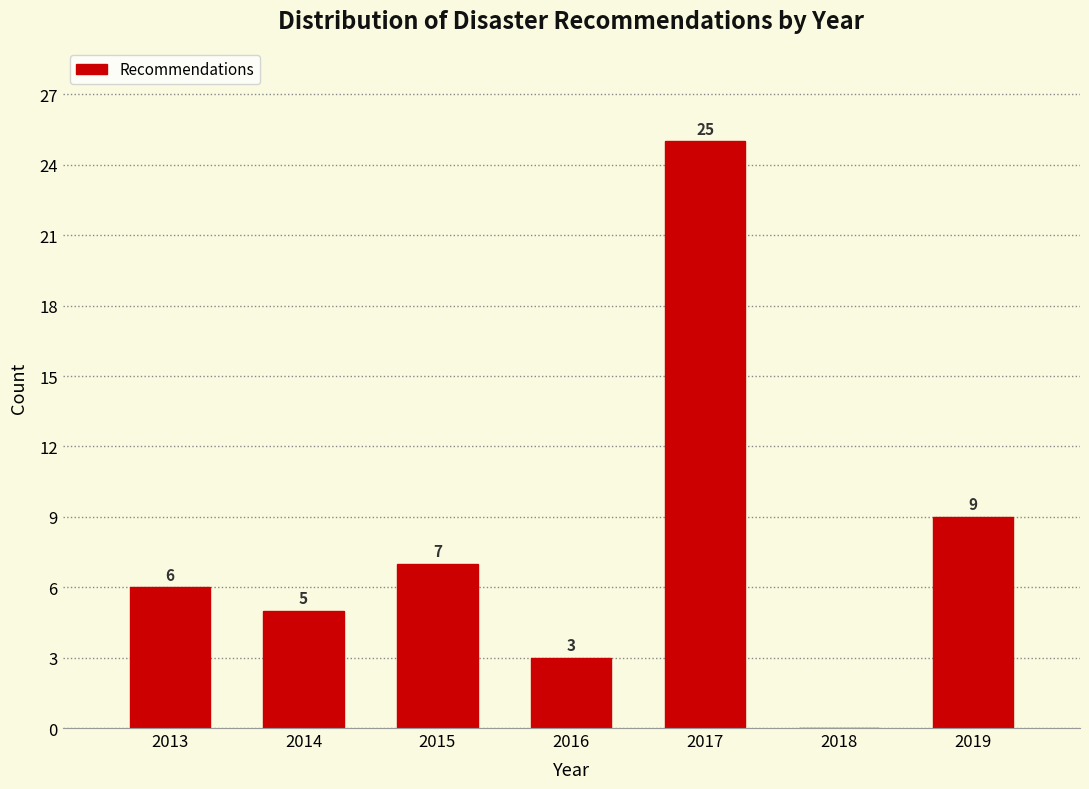

Reading right to left, extract all data points from this chart.

2019=9	2018=0	2017=25	2016=3	2015=7	2014=5	2013=6